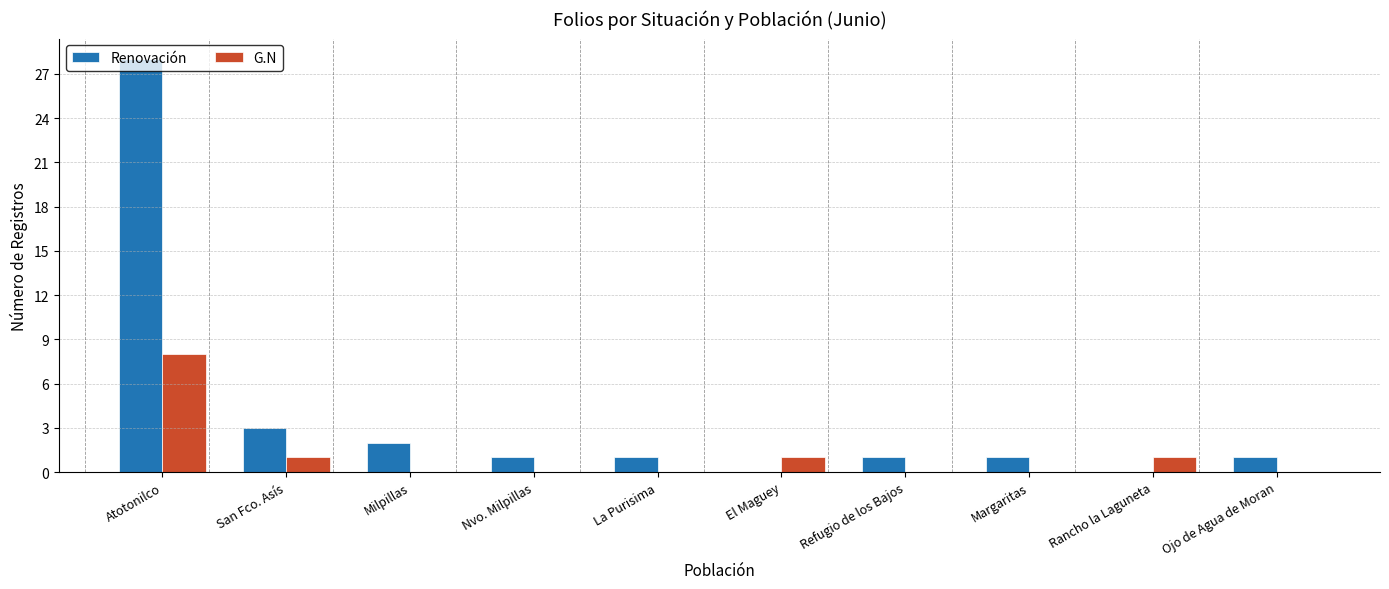

Which series changed the most between Atotonilco and San Fco. Asís?

Renovación